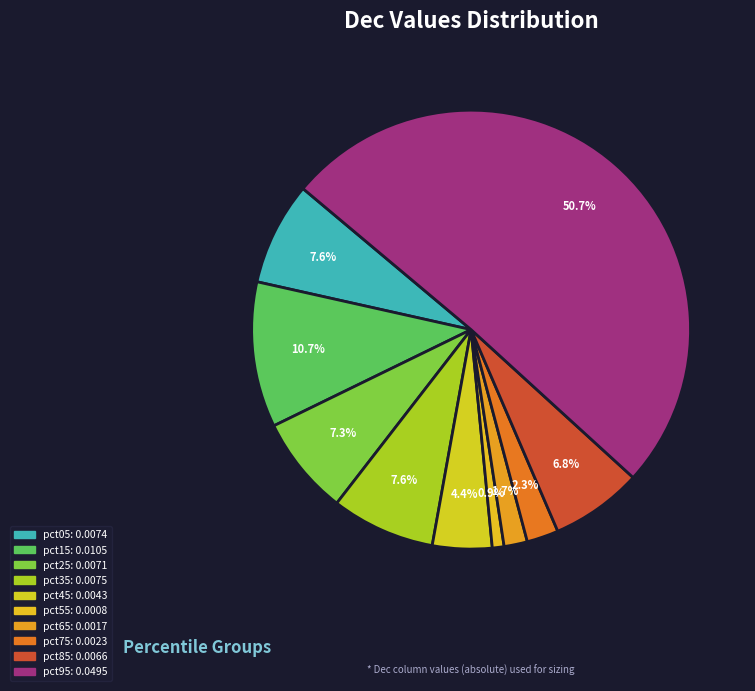

Which category has the smallest portion of the pie?

pct55